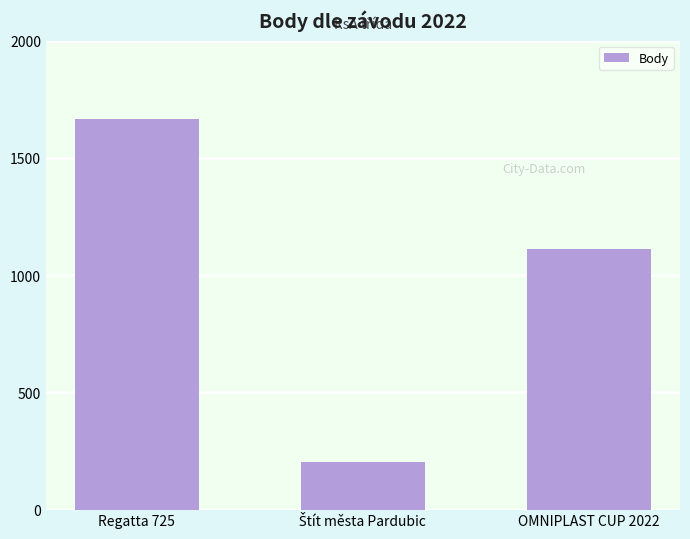

Reading left to right, list all the values displayed in this chart.

1665	202	1113